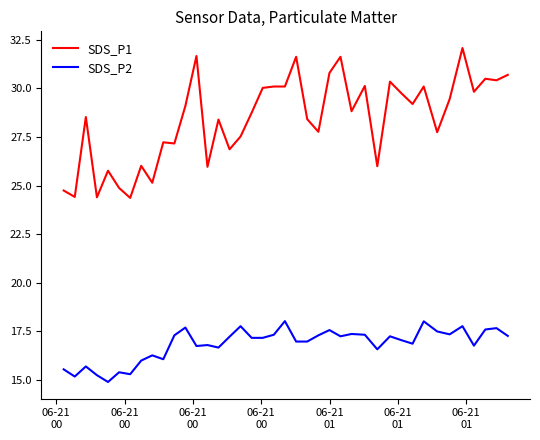

What is the difference between the maximum and minimum values in the SDS_P2 series?

3.1